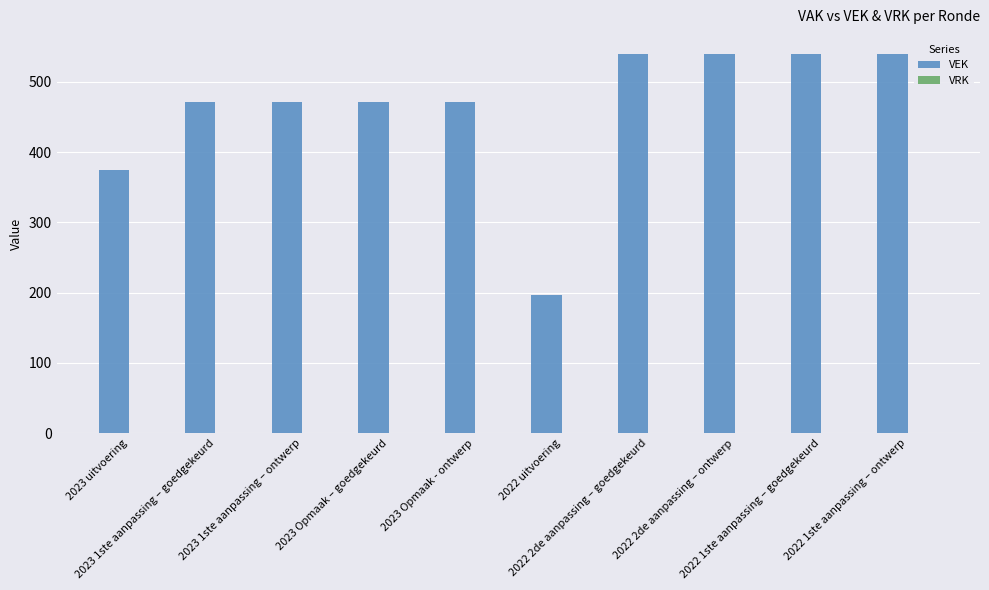

What is the difference between the maximum and minimum values?

344